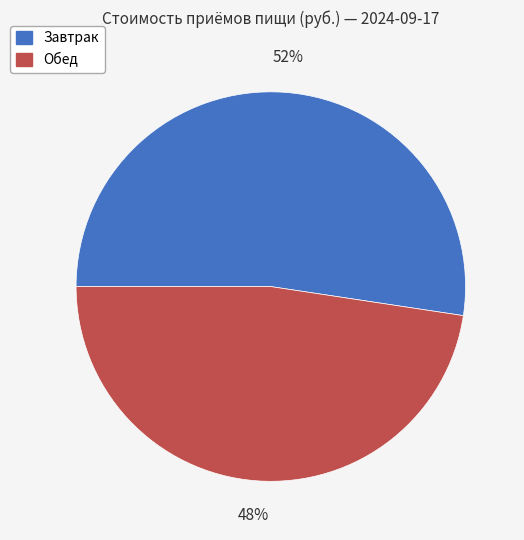

To the nearest percent, what is the average slice percentage?

50%